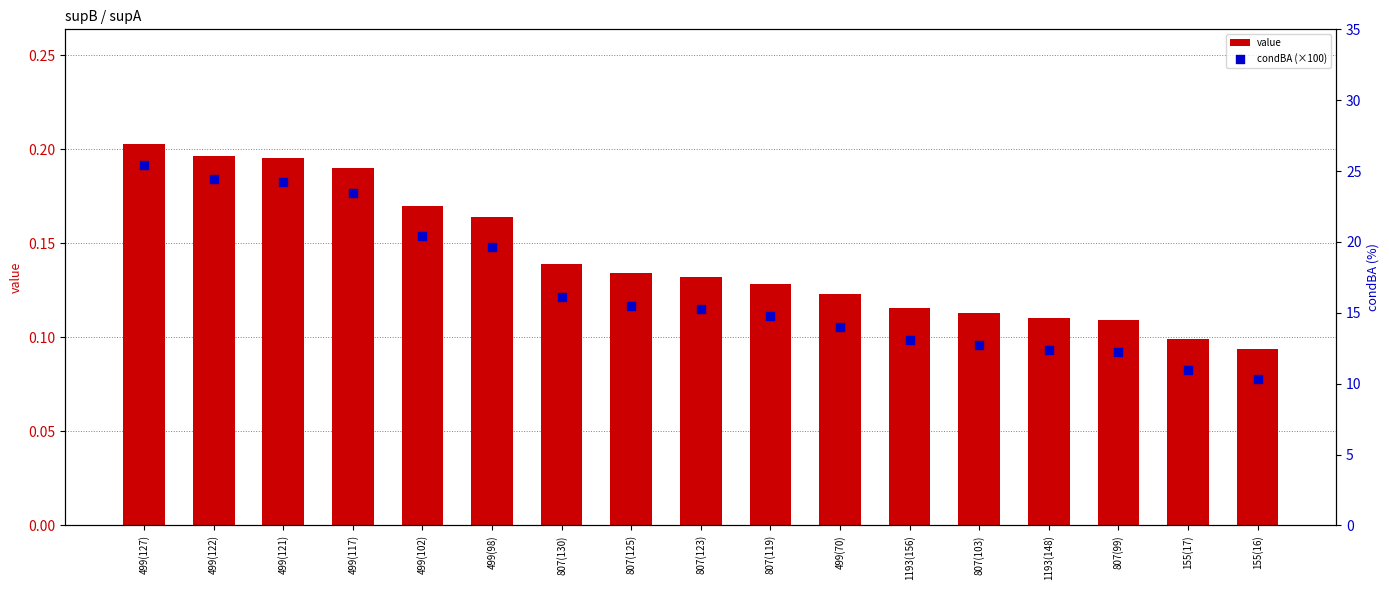

Which series has the largest Y range (max minus min)?

condBA (×100)